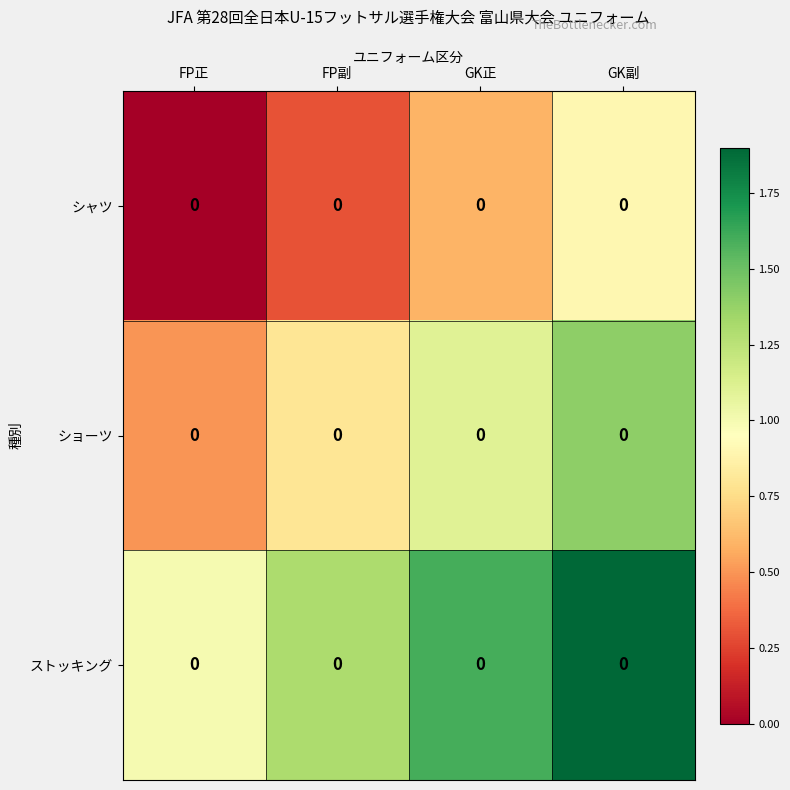

At which label does ショーツ reach its minimum?

FP正